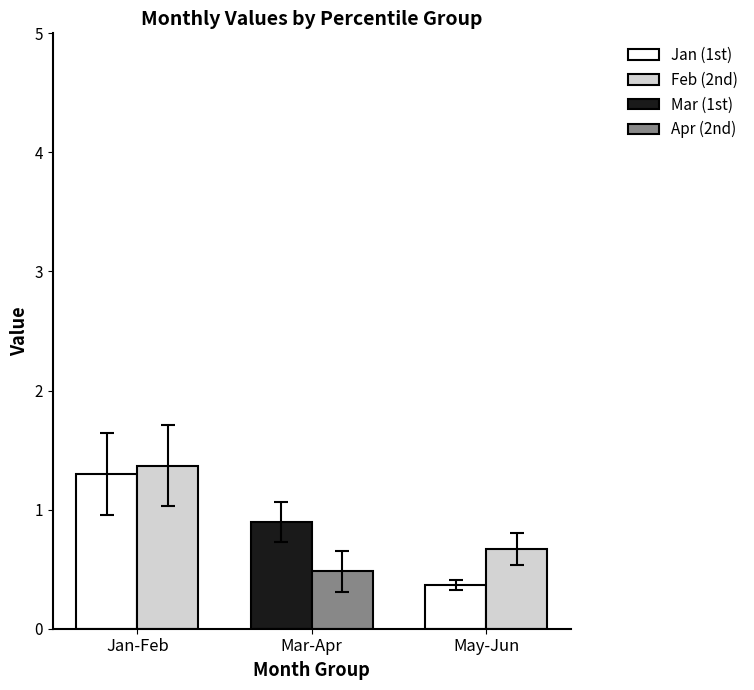

What is the spread (max minus min) of values at May-Jun?

0.3